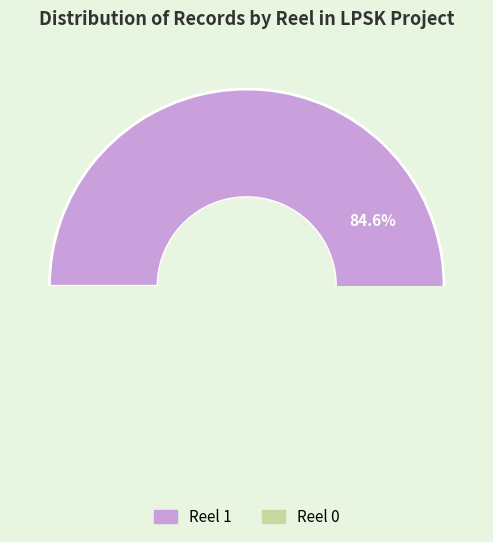

Approximately how many times larger is the value at Reel 0 compared to Reel 1?

0.2